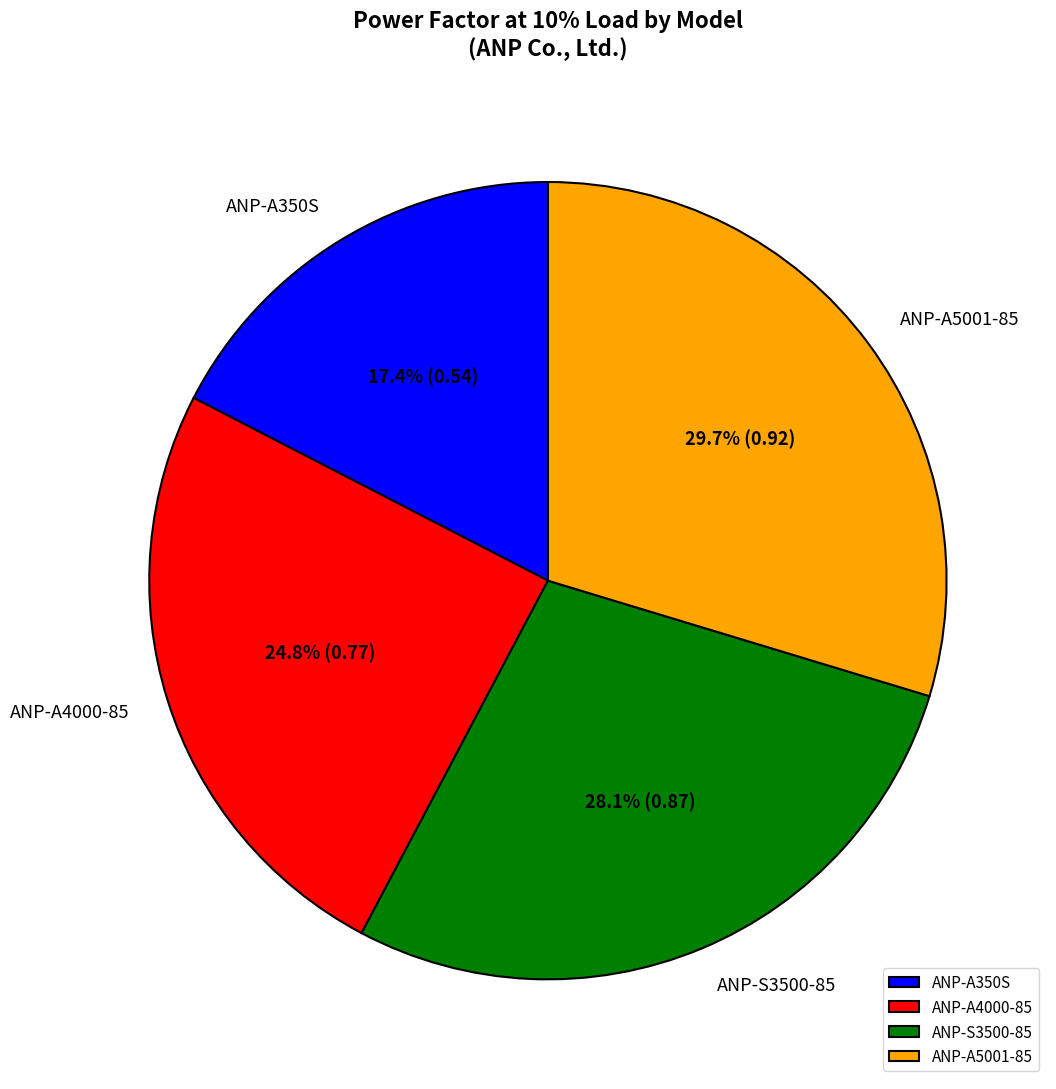

Which has a higher value, ANP-A4000-85 or ANP-A350S?

ANP-A4000-85